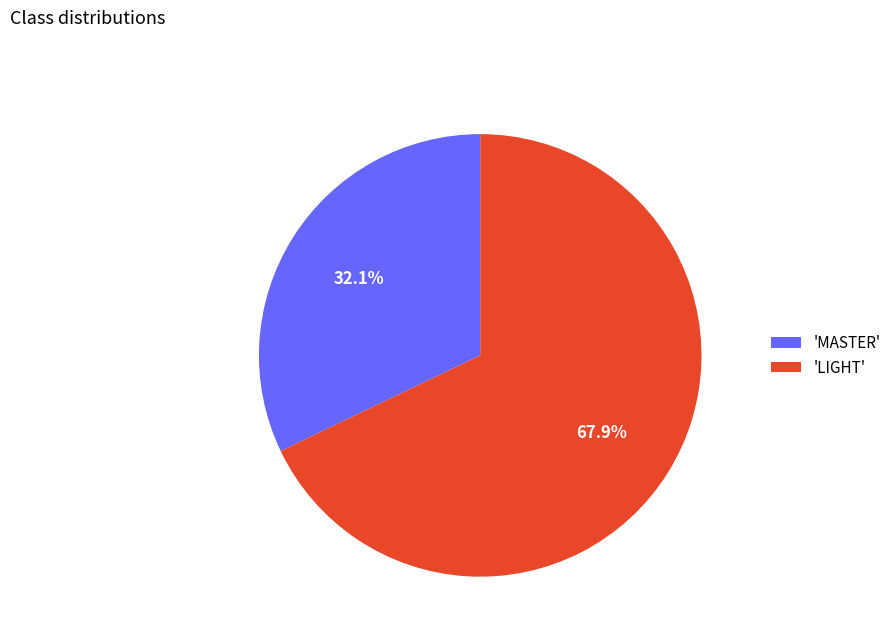

Rank the categories by value from highest to lowest.

'LIGHT', 'MASTER'